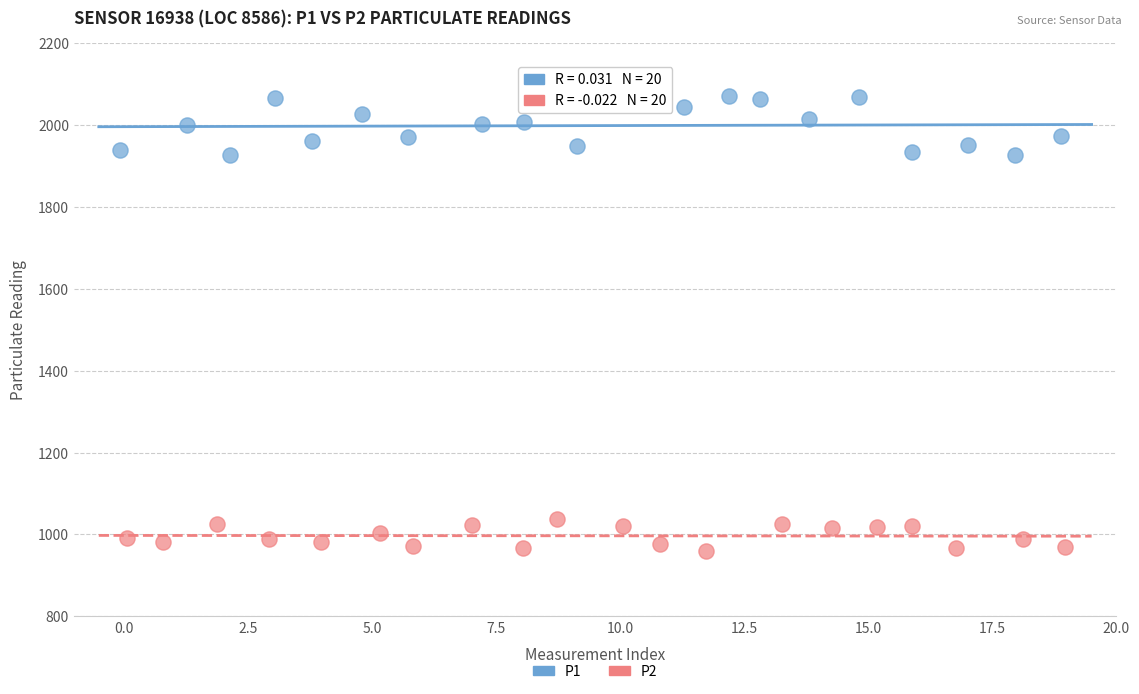

Which series contains the lowest Y value?

P2